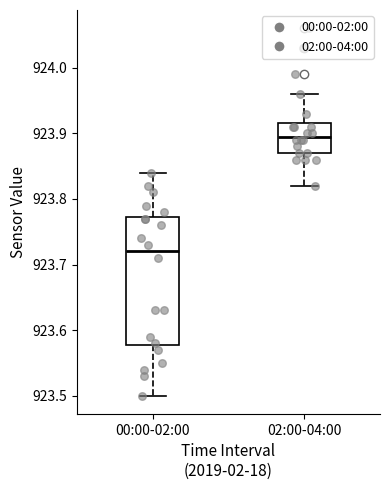

Comparing the boxes themselves (not the whiskers), which one is the tallest?

00:00-02:00